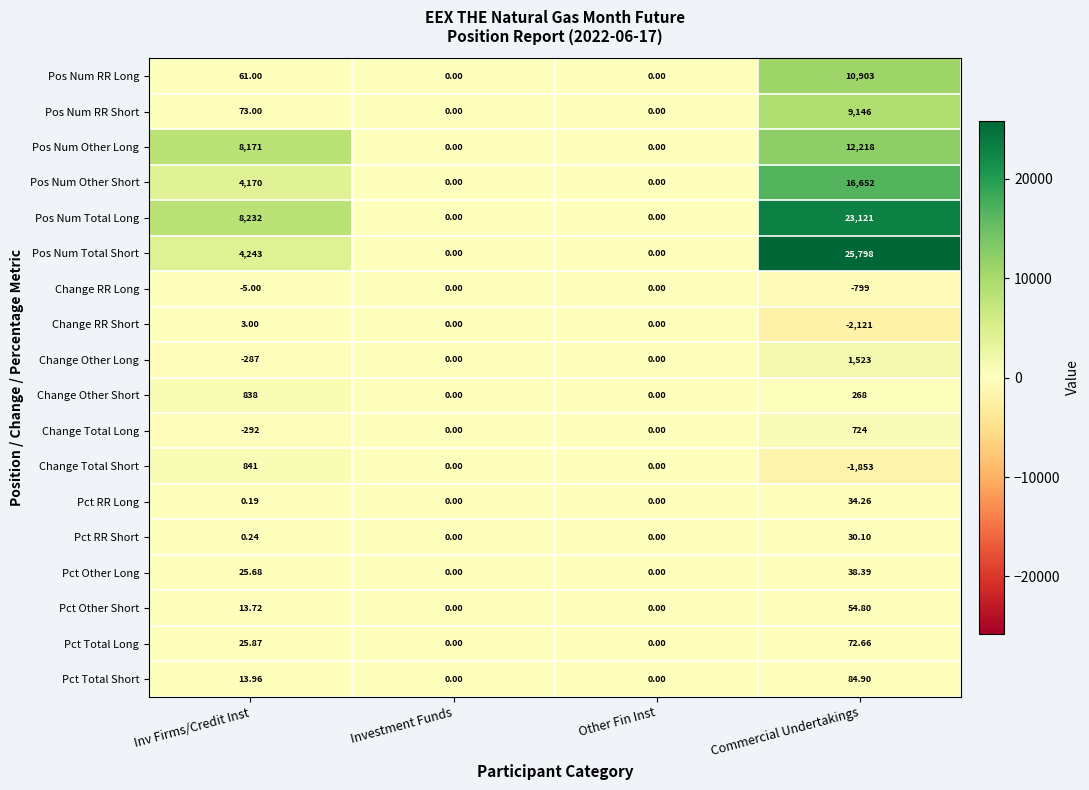

Between Inv Firms/Credit Inst and Investment Funds, which series saw the biggest shift?

Pos Num Total Long